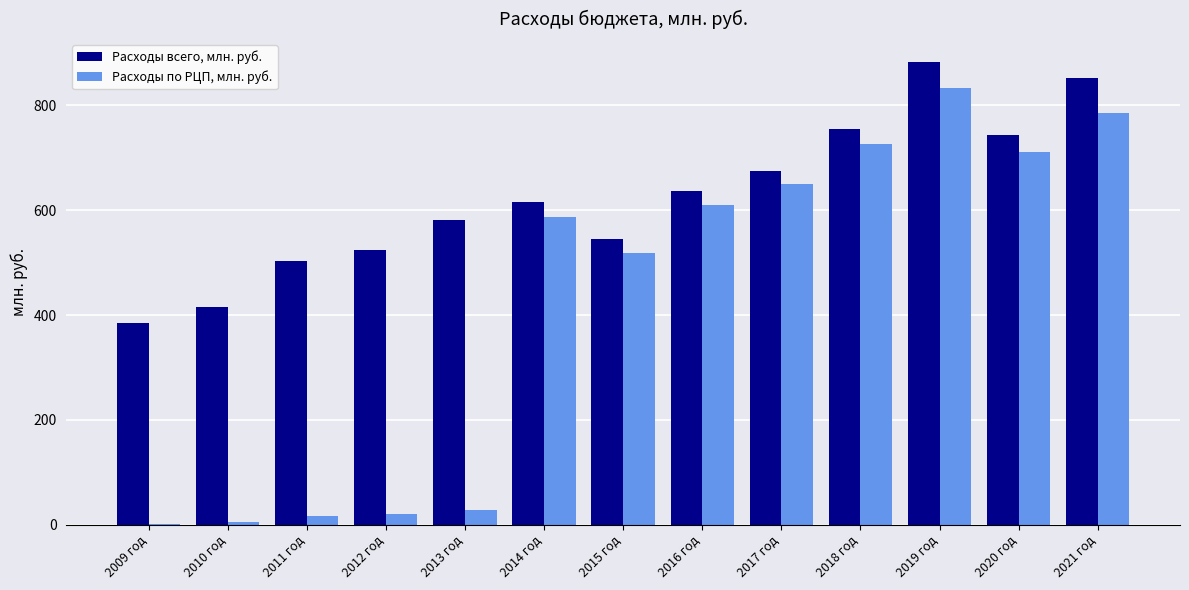

How many groups of bars are there?

13